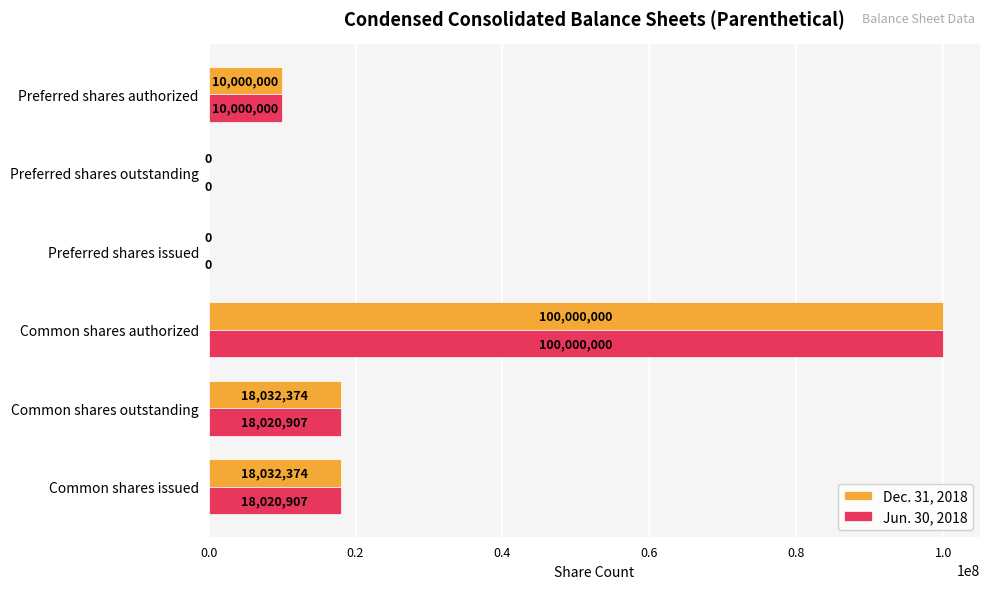

Which series has the largest total across all categories?

Dec. 31, 2018